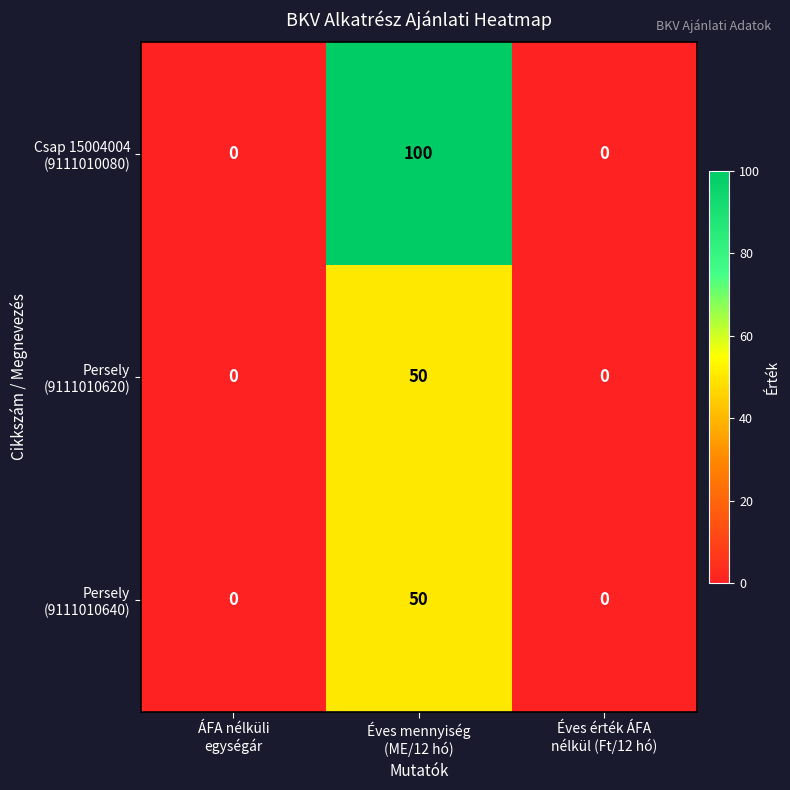

What is the maximum value shown in the chart?

100